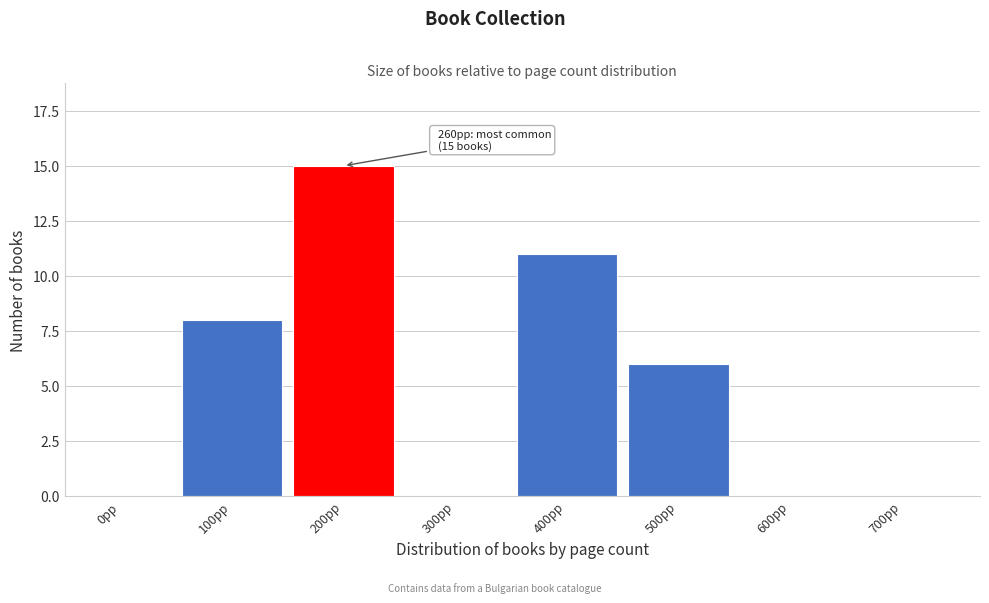

Reading right to left, what are all the values shown in this chart?

700pp=0	600pp=0	500pp=6	400pp=11	300pp=0	200pp=15	100pp=8	0pp=0